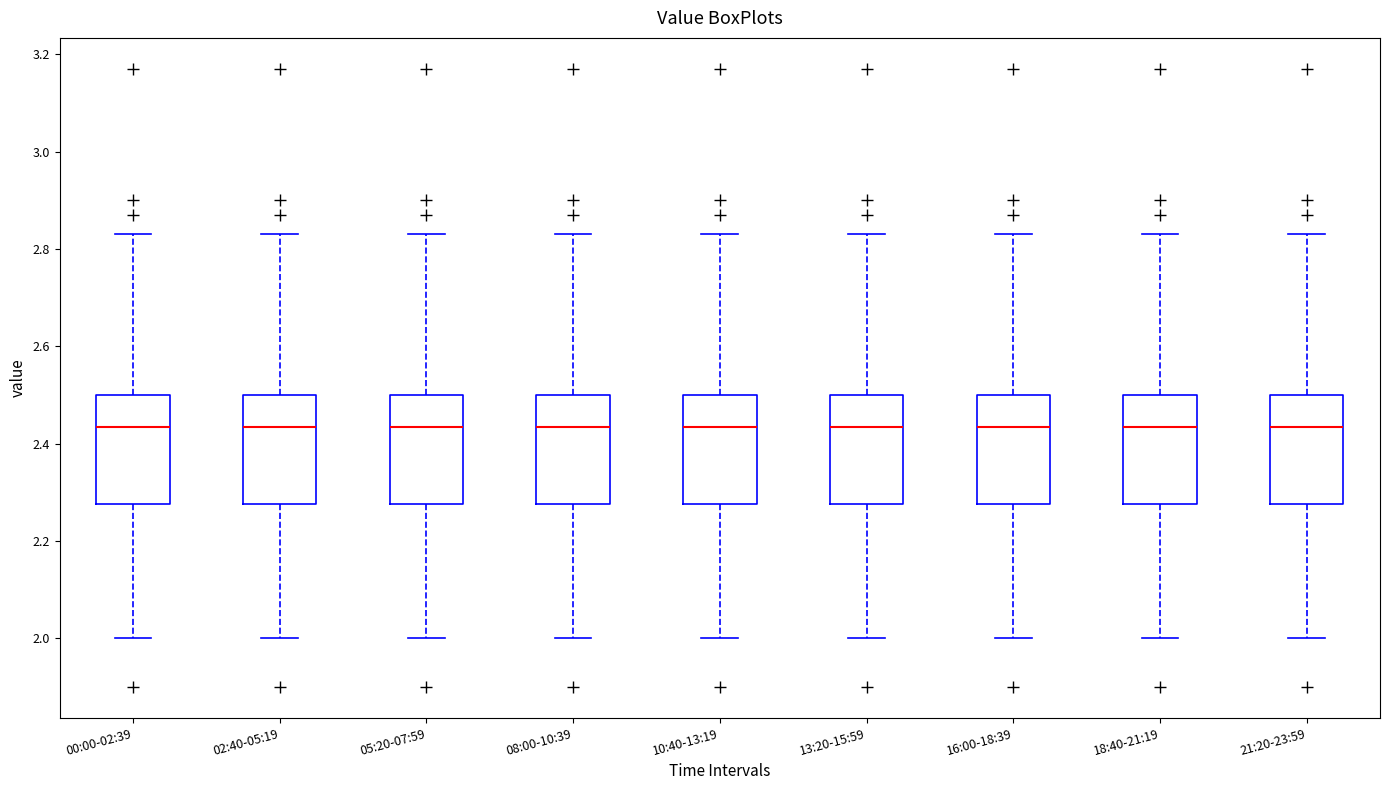

Reading left to right, read every box against the y-axis: the position of its median line, the range the box covers, and the ends of its whiskers. The values are not printed on the chart, so give them approximately, as read against the axis.

00:00-02:39: median 2.44, box 2.28 to 2.50, whiskers 2.00 to 2.84
02:40-05:19: median 2.44, box 2.28 to 2.50, whiskers 2.00 to 2.84
05:20-07:59: median 2.44, box 2.28 to 2.50, whiskers 2.00 to 2.84
08:00-10:39: median 2.44, box 2.28 to 2.50, whiskers 2.00 to 2.84
10:40-13:19: median 2.44, box 2.28 to 2.50, whiskers 2.00 to 2.84
13:20-15:59: median 2.44, box 2.28 to 2.50, whiskers 2.00 to 2.84
16:00-18:39: median 2.44, box 2.28 to 2.50, whiskers 2.00 to 2.84
18:40-21:19: median 2.44, box 2.28 to 2.50, whiskers 2.00 to 2.84
21:20-23:59: median 2.44, box 2.28 to 2.50, whiskers 2.00 to 2.84